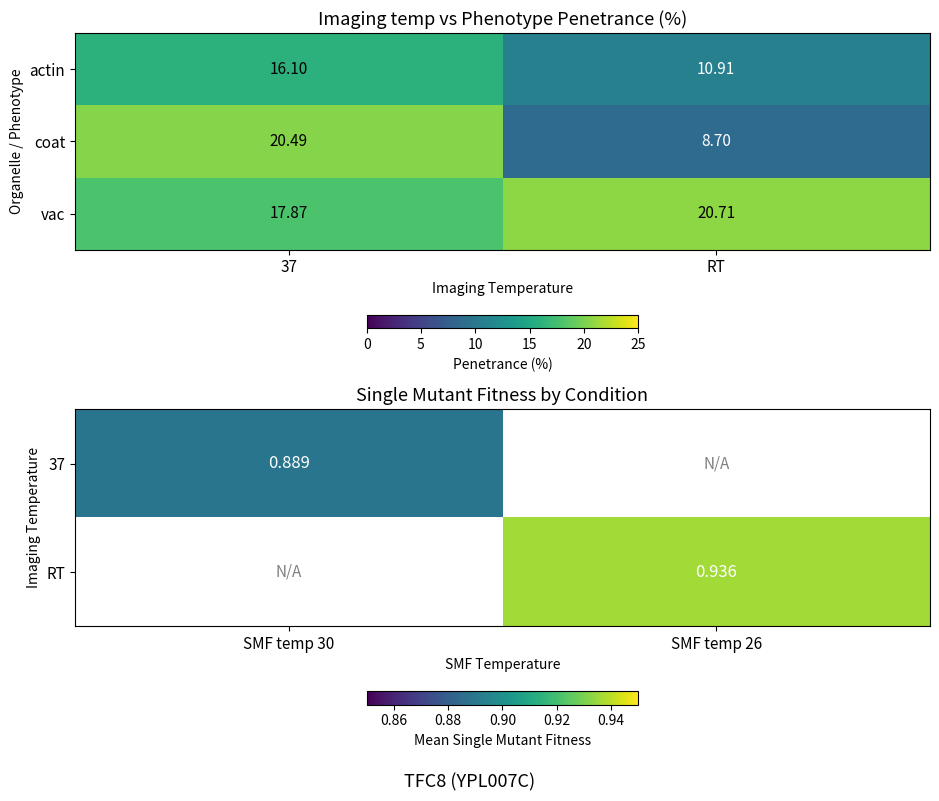

The value of vac at RT is 7.6. True or false?

False